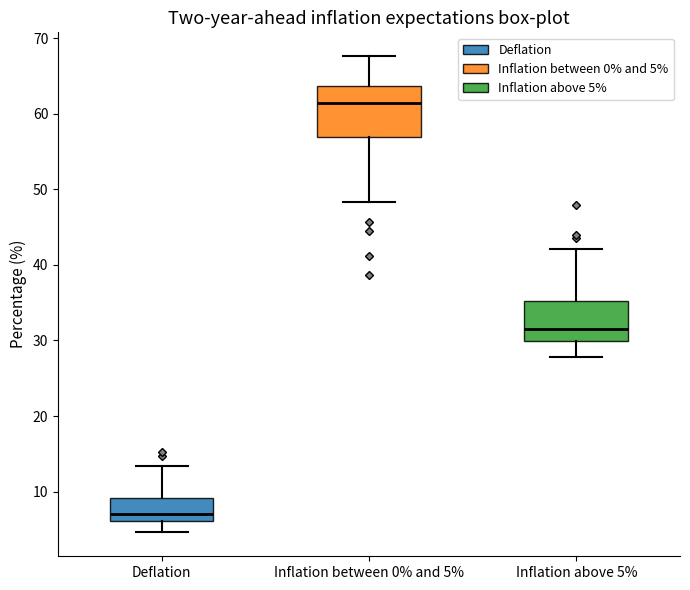

Where does the median line of the box for Inflation above 5% sit on the y-axis? The values are not printed on the chart, so give them approximately, as read against the axis.

32